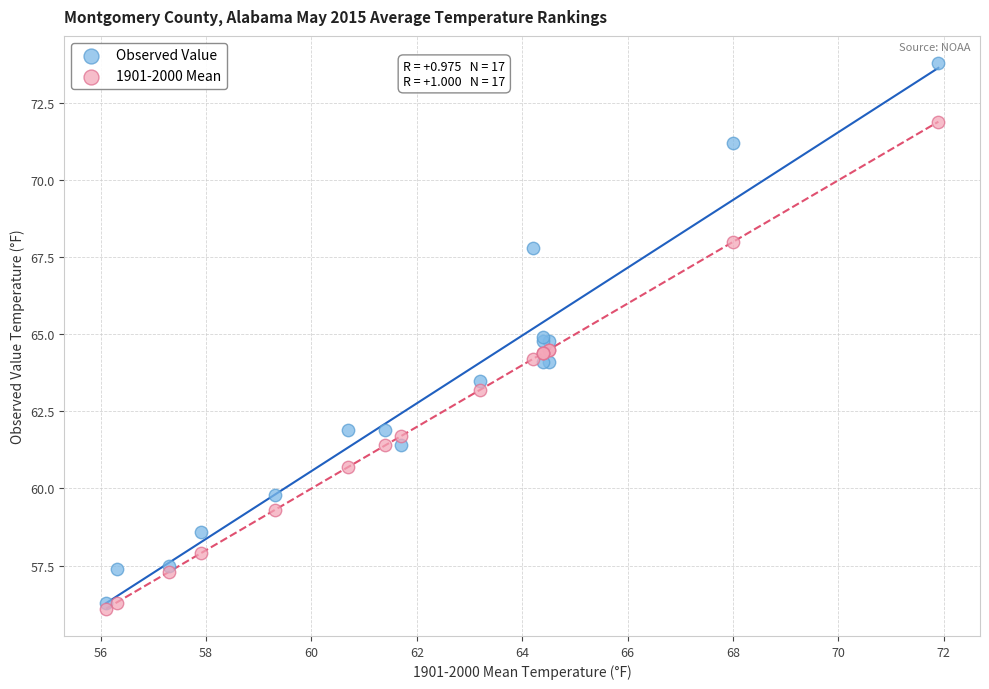

What is the X range (max minus min) for the scatter plot?

15.8